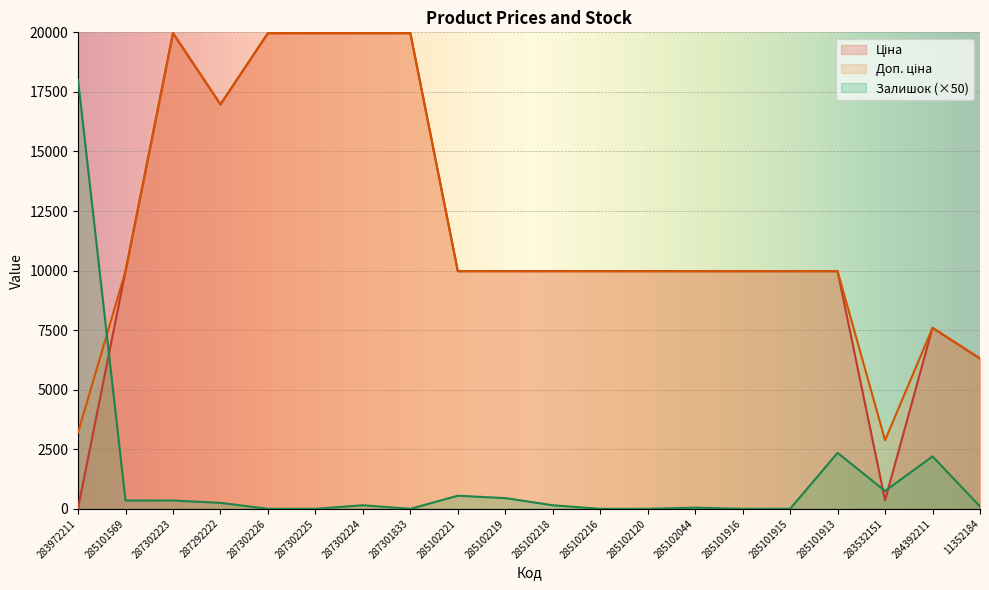

Is it true that Залишок equals 50.0 at 285102044?

True